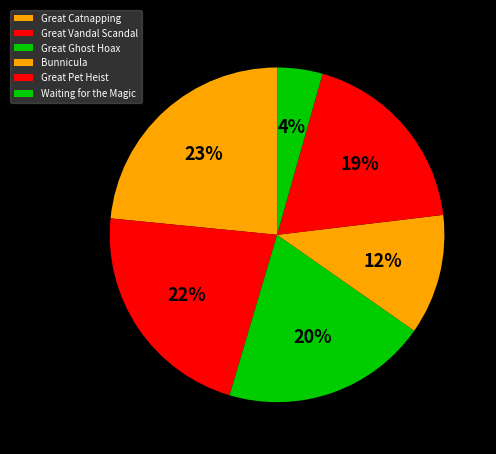

Which slice is the smallest?

Waiting for the Magic